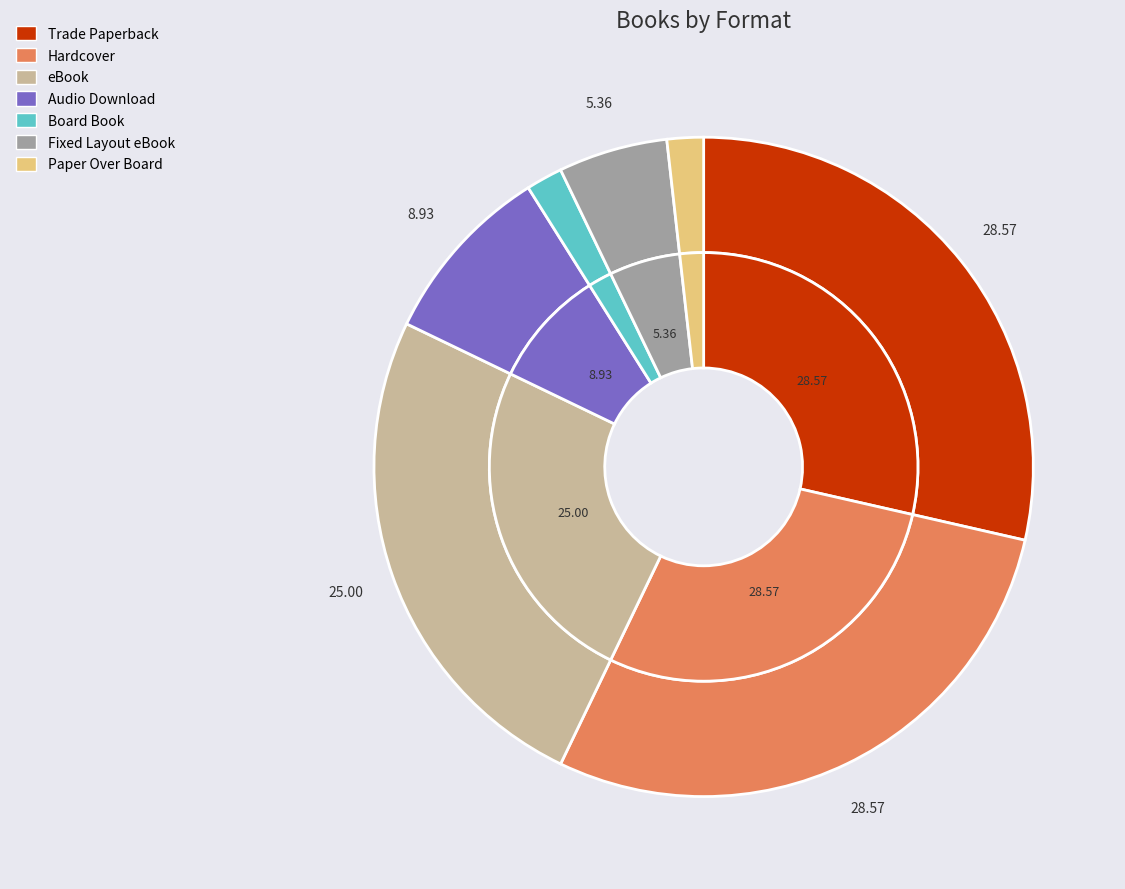

Rank the categories by value from highest to lowest.

Trade Paperback, Hardcover, eBook, Audio Download, Fixed Layout eBook, Board Book, Paper Over Board